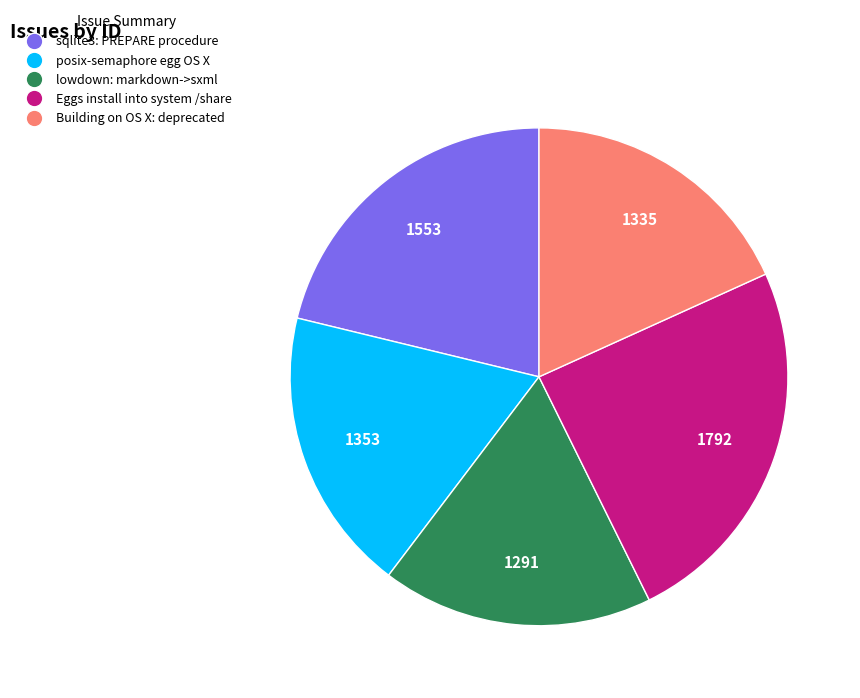

Does posix-semaphore egg OS X represent more than half of the total?

No